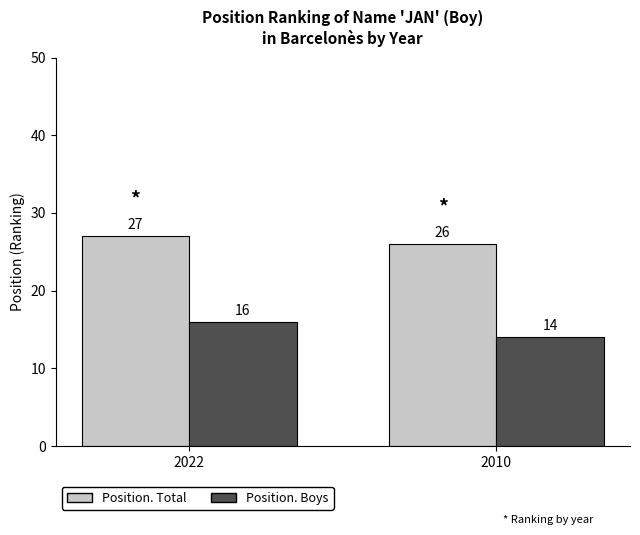

Is the value of Position. Boys at 2022 greater than the value of Position. Total at 2022?

No